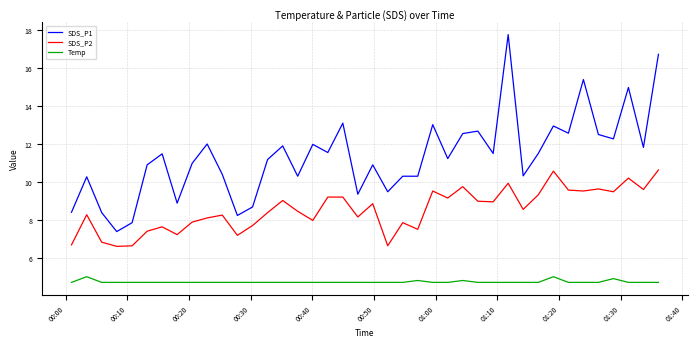

True or false: SDS_P1 and SDS_P2 cross at least once.

False